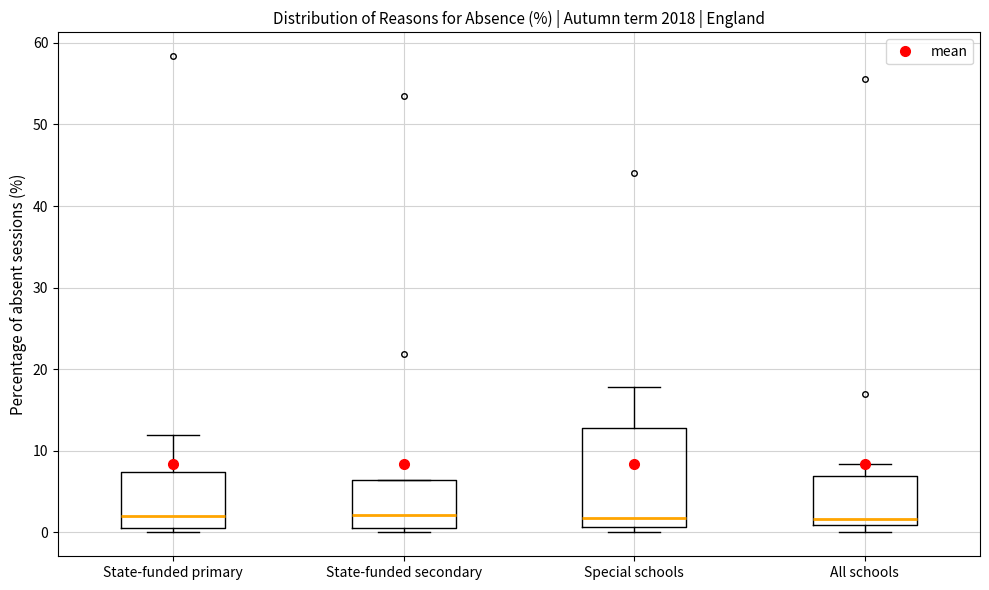

Reading left to right, transcribe this box plot: for each box, give where its median line is, the range the box spans, and where its two whiskers end, as read against the y-axis. The values are not printed on the chart, so give them approximately, as read against the axis.

State-funded primary: median 2, box 0 to 7, whiskers 0 (just below the box's lower edge) to 12
State-funded secondary: median 2, box 1 to 6, whiskers 0 to 6
Special schools: median 2, box 1 to 13, whiskers 0 to 18
All schools: median 2, box 1 to 7, whiskers 0 to 8